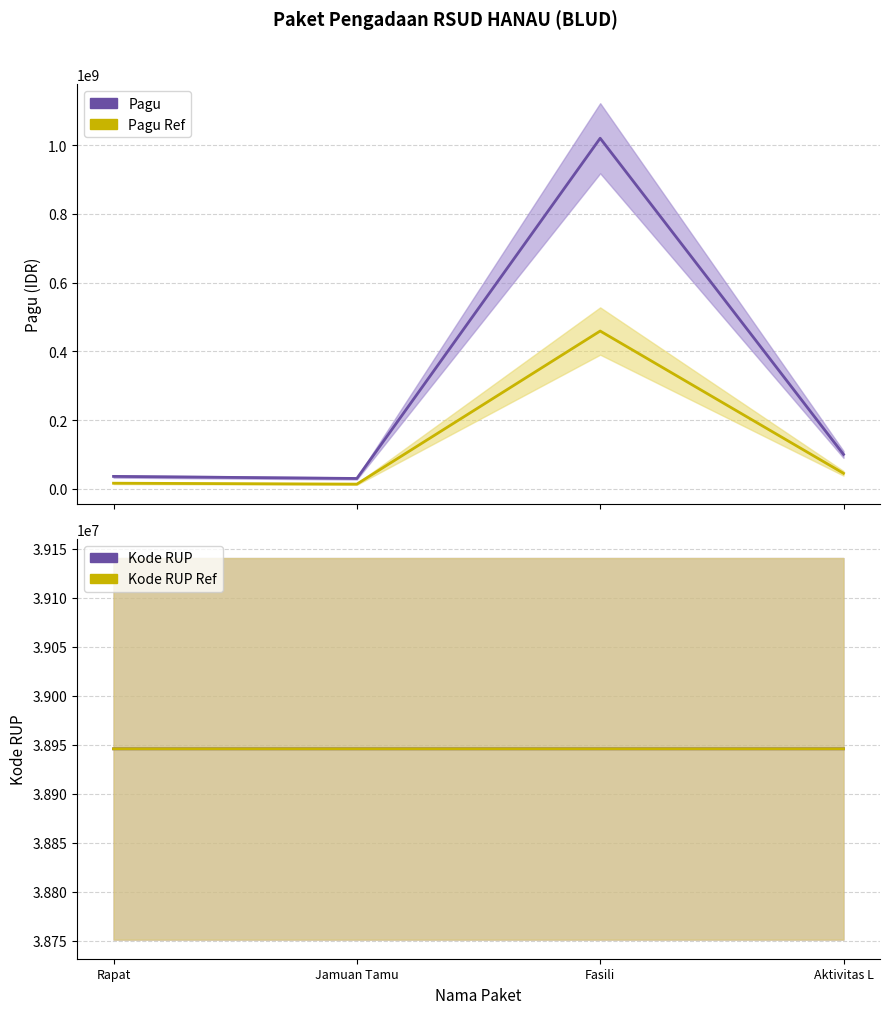

The value of Kode RUP Ref at Jamuan Tamu is 38945790. True or false?

True